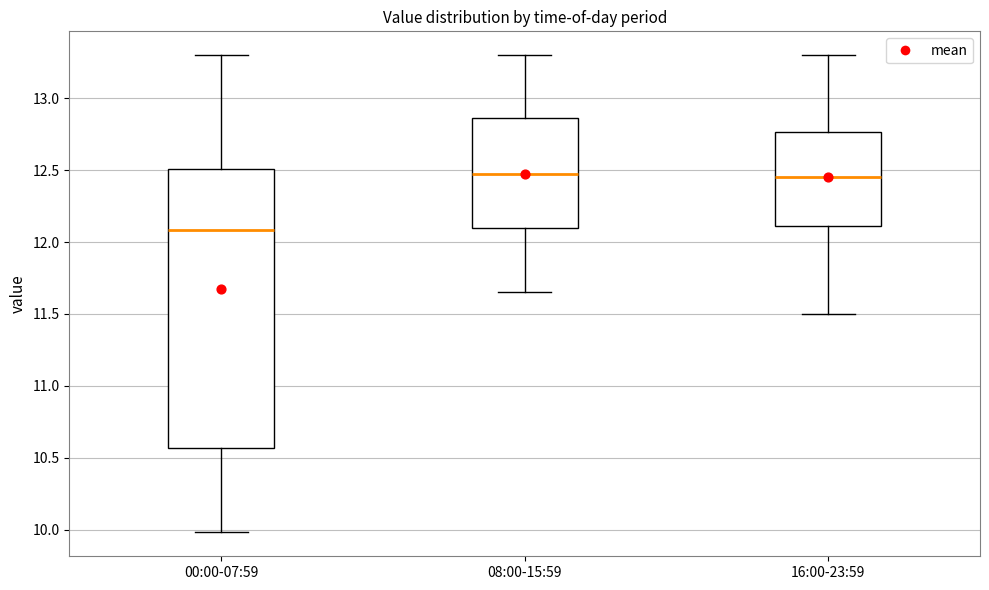

Reading left to right, transcribe this box plot: for each box, give where its median line is, the range the box spans, and where its two whiskers end, as read against the y-axis. The values are not printed on the chart, so give them approximately, as read against the axis.

00:00-07:59: median 12.10, box 10.55 to 12.50, whiskers 10.00 to 13.30
08:00-15:59: median 12.50, box 12.10 to 12.85, whiskers 11.65 to 13.30
16:00-23:59: median 12.45, box 12.10 to 12.75, whiskers 11.50 to 13.30